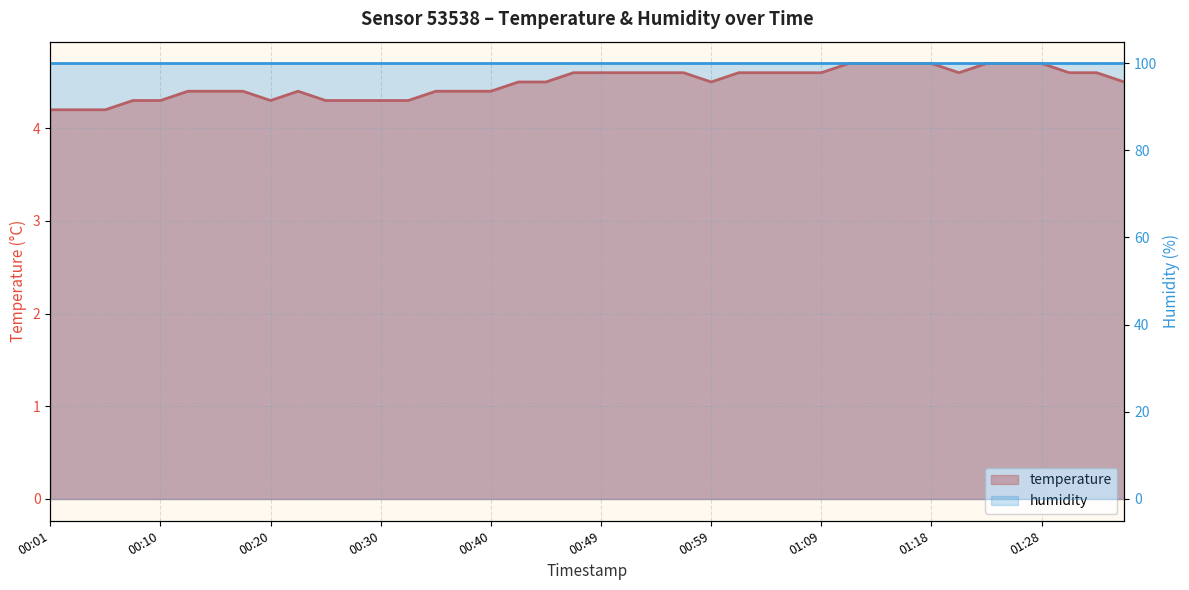

What is the label of the 16th point from the left?

00:37